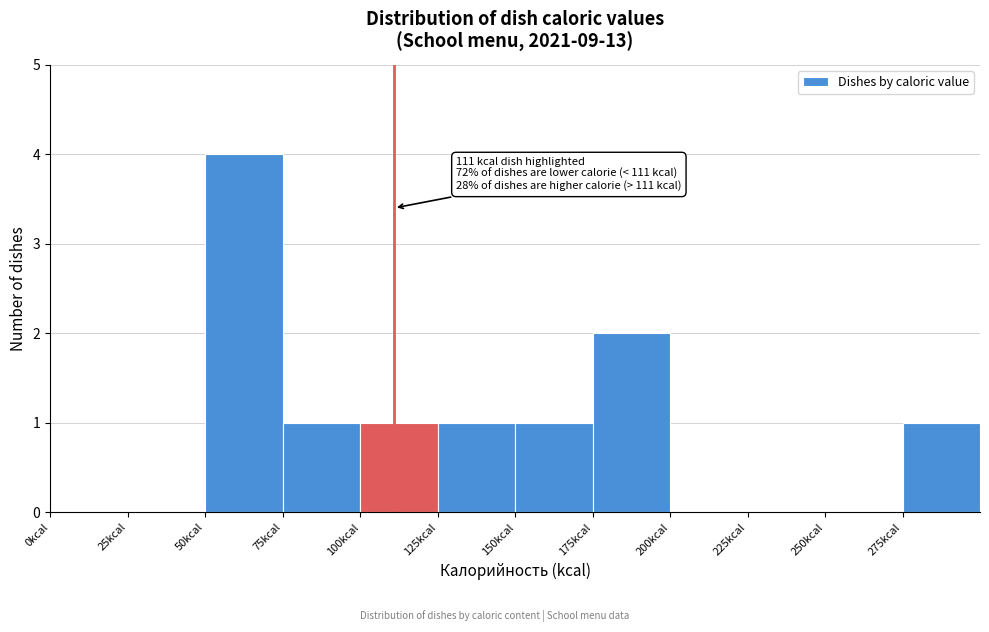

Which range on the x-axis has the tallest bar?

50 to 75